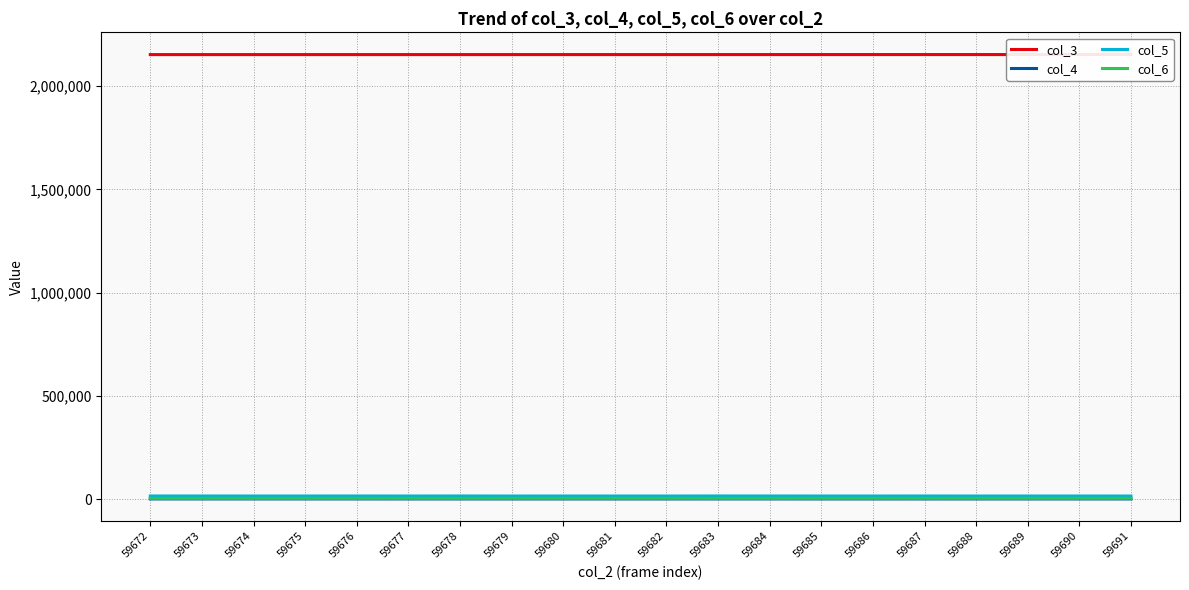

Does the chart have visible grid lines?

Yes